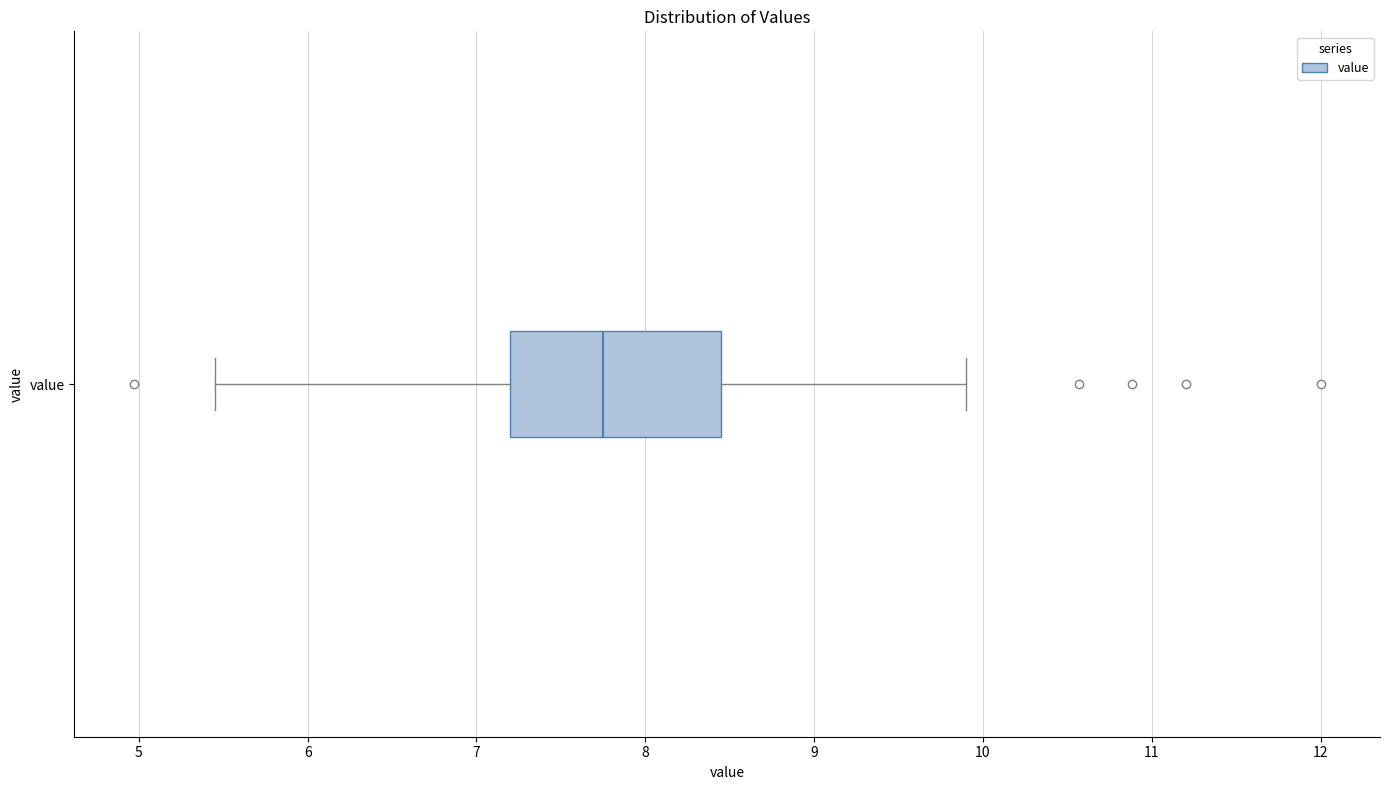

Where is the right edge of the box for value on the x-axis? The values are not printed on the chart, so give them approximately, as read against the axis.

8.5